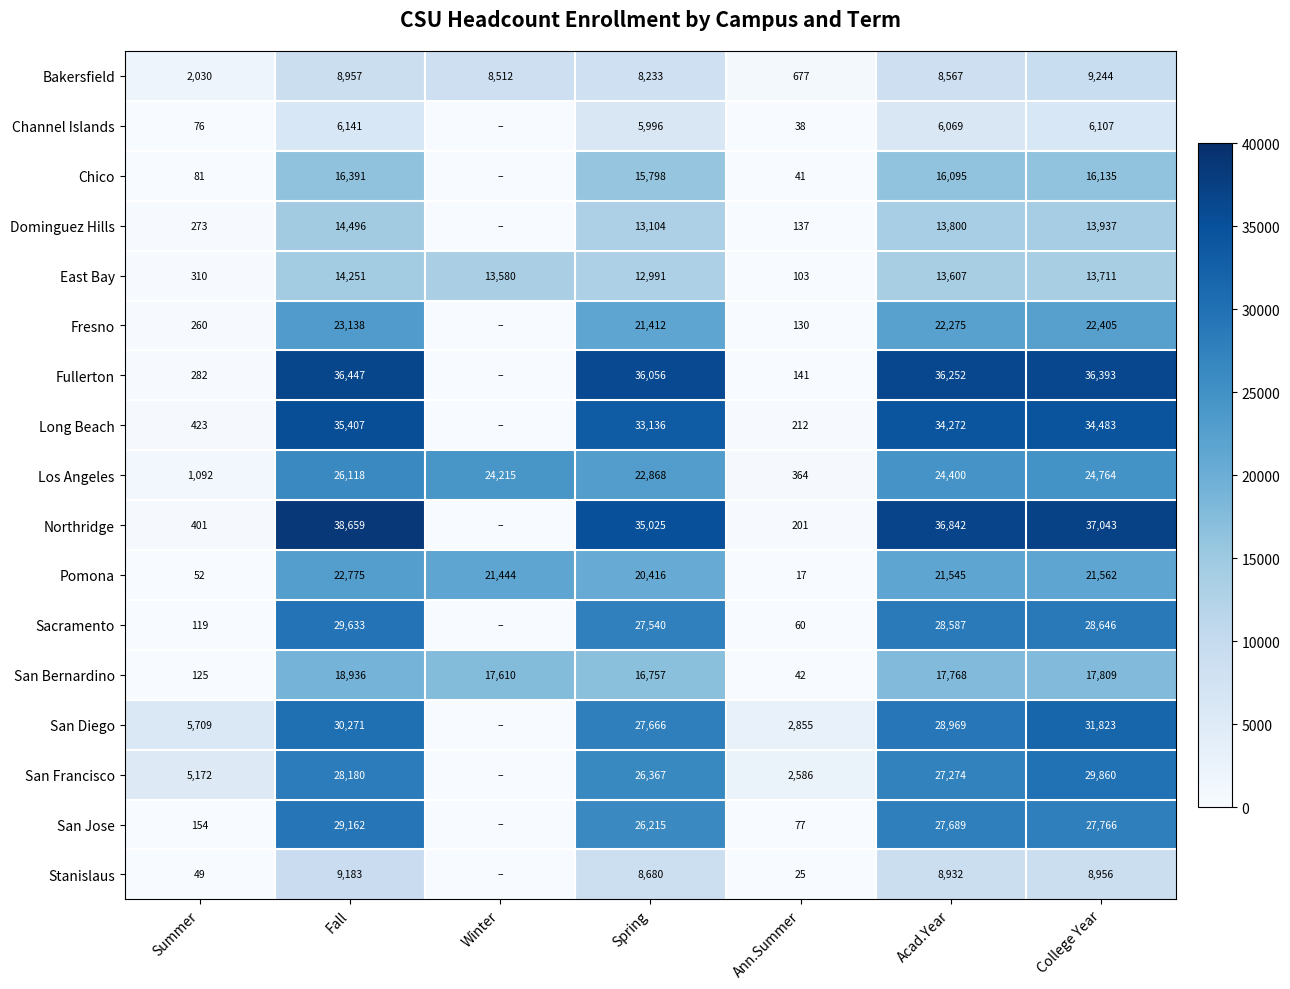

Rank the series at Summer from highest to lowest value.

San Diego, San Francisco, Bakersfield, Los Angeles, Long Beach, Northridge, East Bay, Fullerton, Dominguez Hills, Fresno, San Jose, San Bernardino, Sacramento, Chico, Channel Islands, Pomona, Stanislaus